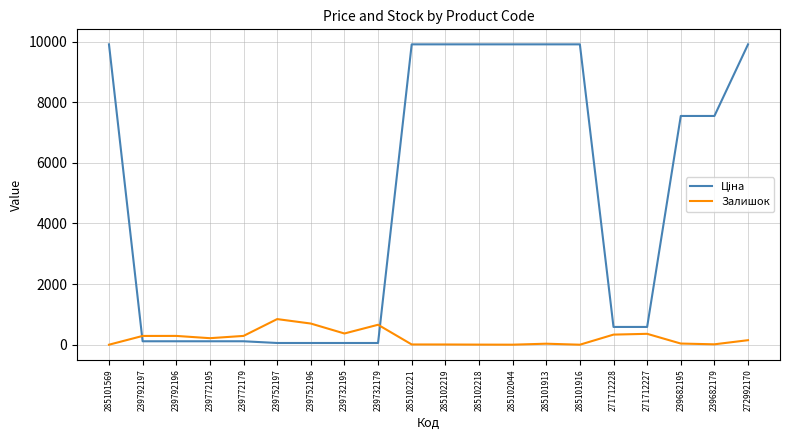

What is the total value across all series at 285101569?

9908.5